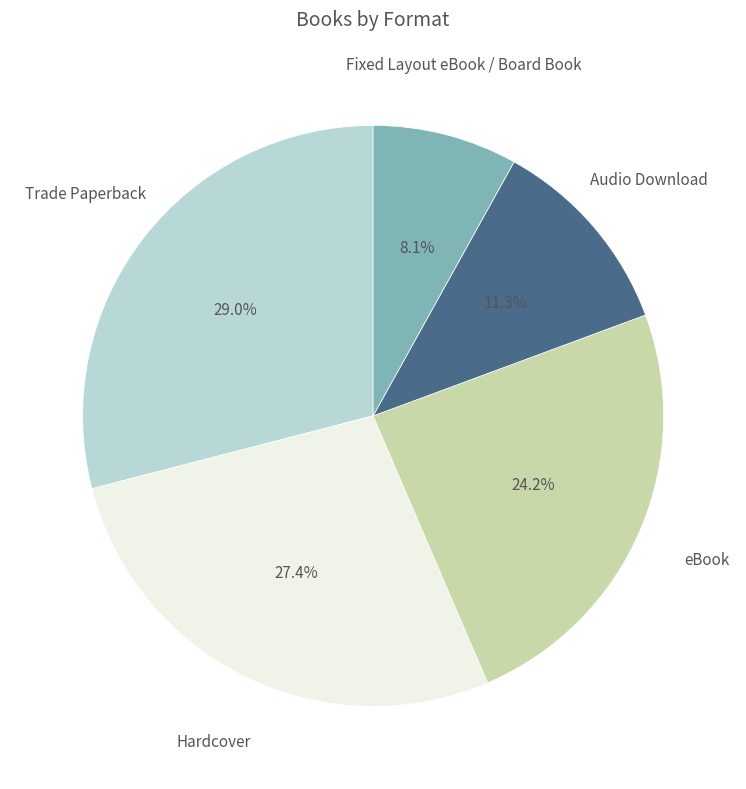

Does any single category account for the majority?

No